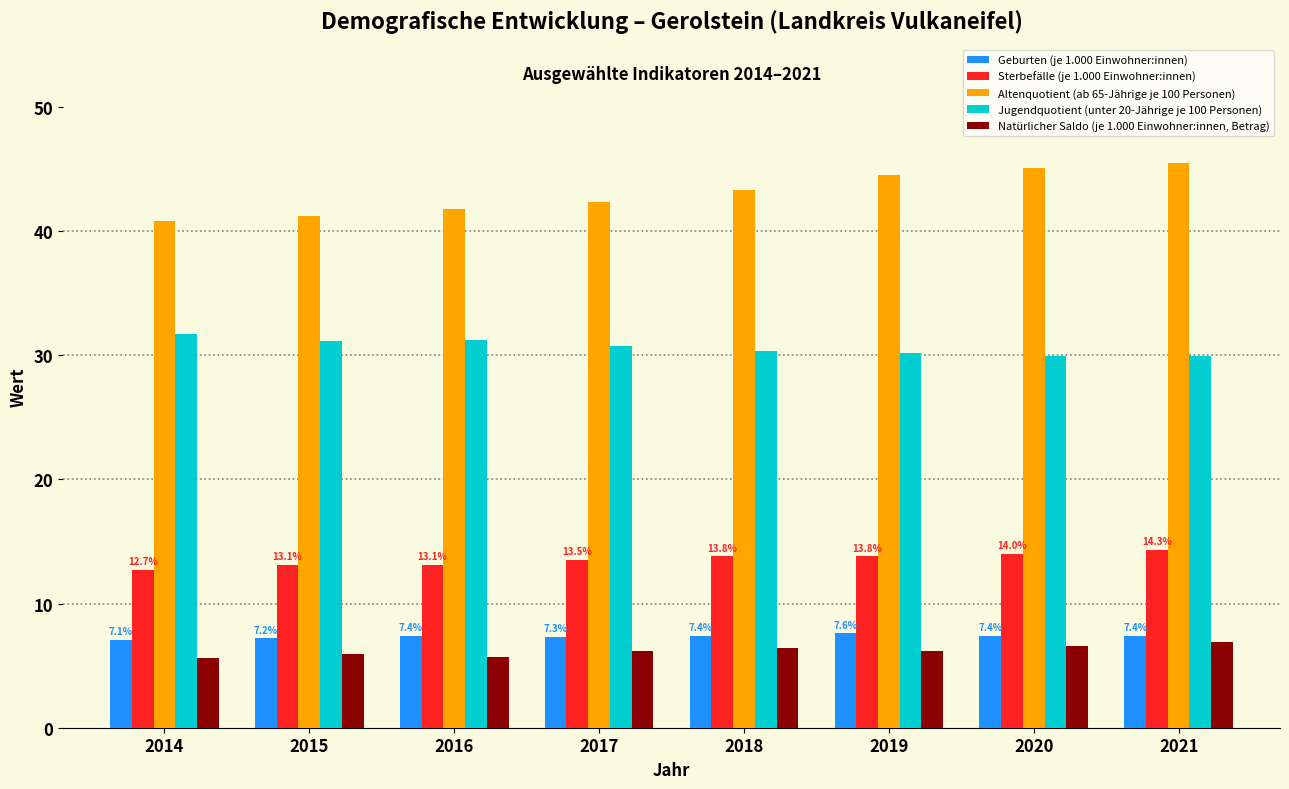

What is the difference between the maximum and minimum values in the Altenquotient (ab 65-Jährige je 100 Personen) series?

4.7